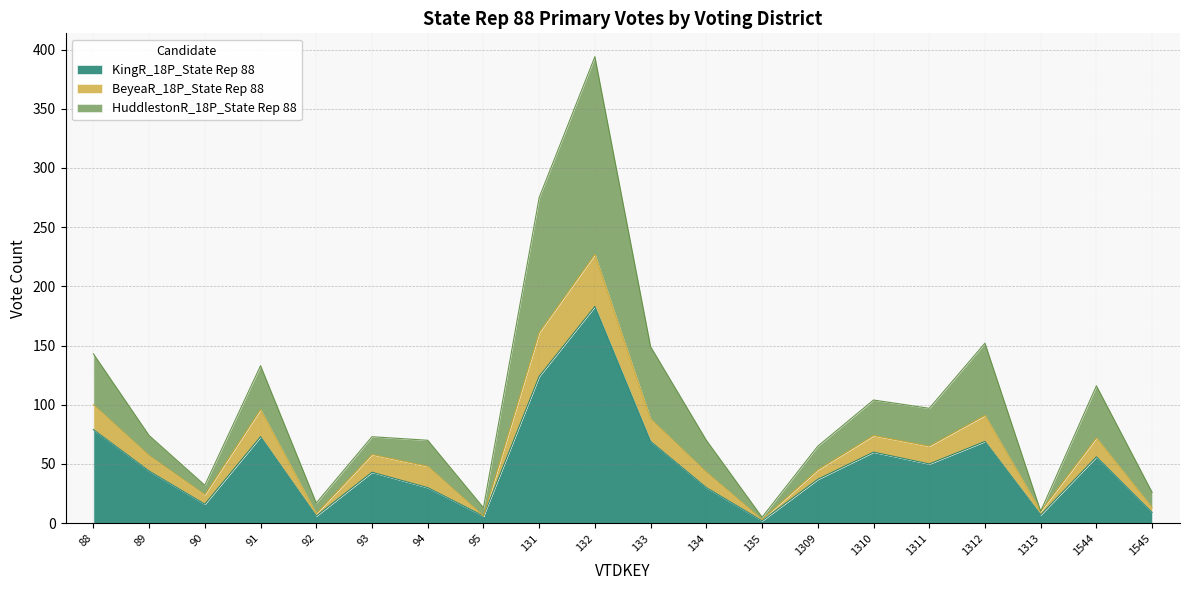

At which category is the sum across all series the highest?

132